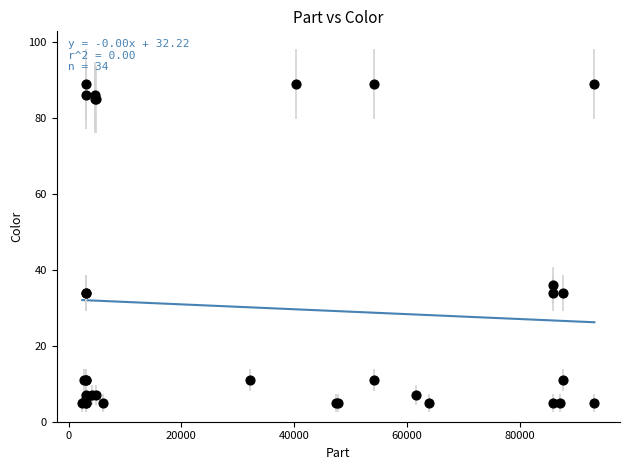

What Y value in the scatter plot is closest to 47?

36